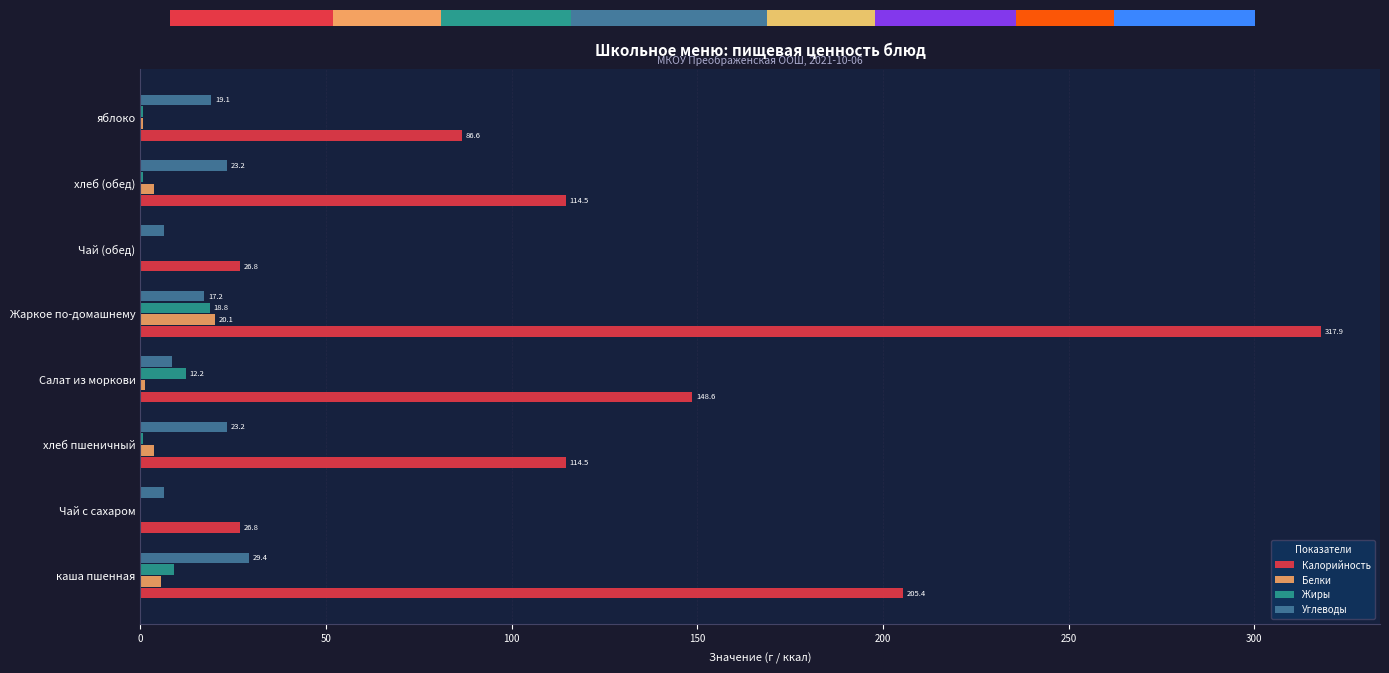

Reading left to right, transcribe all the data shown in this chart.

Калорийность: 205.4	26.8	114.5	148.6	317.9	26.8	114.5	86.6
Белки: 5.6	0.2	3.5	1.1	20.1	0.2	3.5	0.8
Жиры: 8.9	0.0	0.6	12.2	18.8	0.0	0.6	0.8
Углеводы: 29.4	6.4	23.2	8.6	17.2	6.4	23.2	19.1